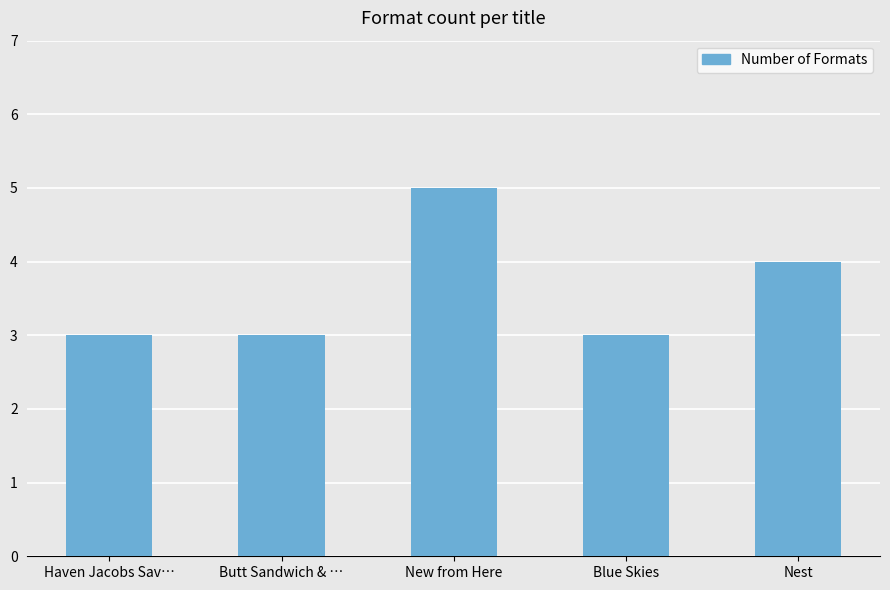

Is it true that the value at Haven Jacobs Sav… is 3?

True